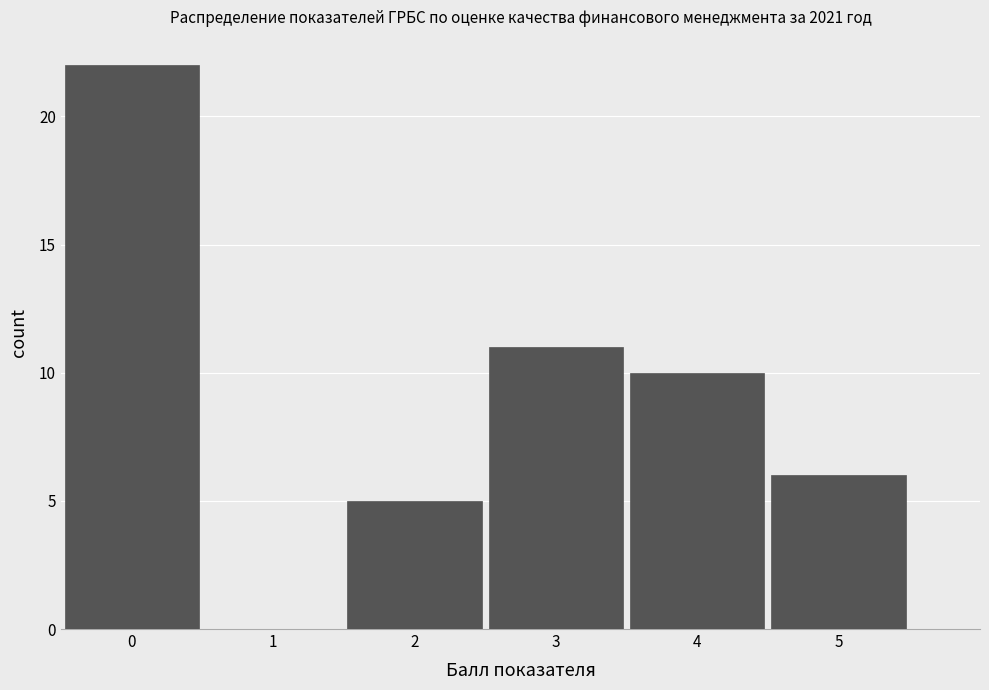

Which range on the x-axis has the tallest bar?

-0.5 to 0.5